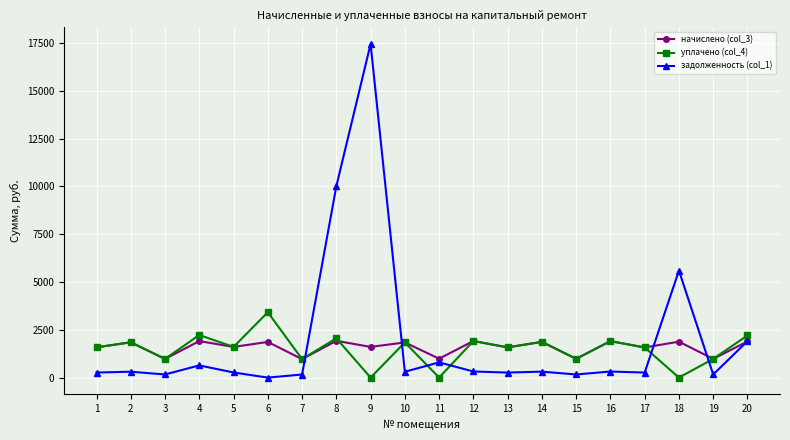

What is the difference between the highest and lowest values at 8?

8089.3